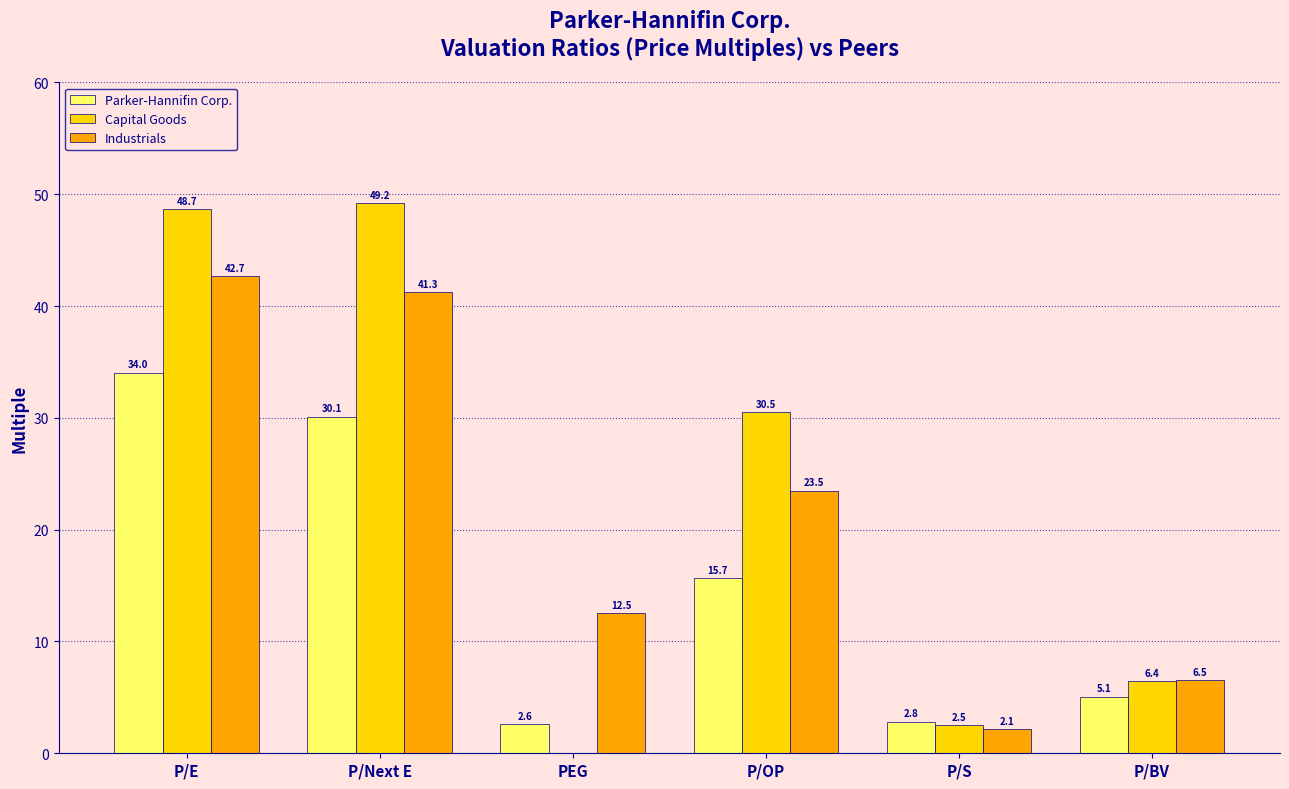

What are all the series names shown in the legend?

Parker-Hannifin Corp., Capital Goods, Industrials